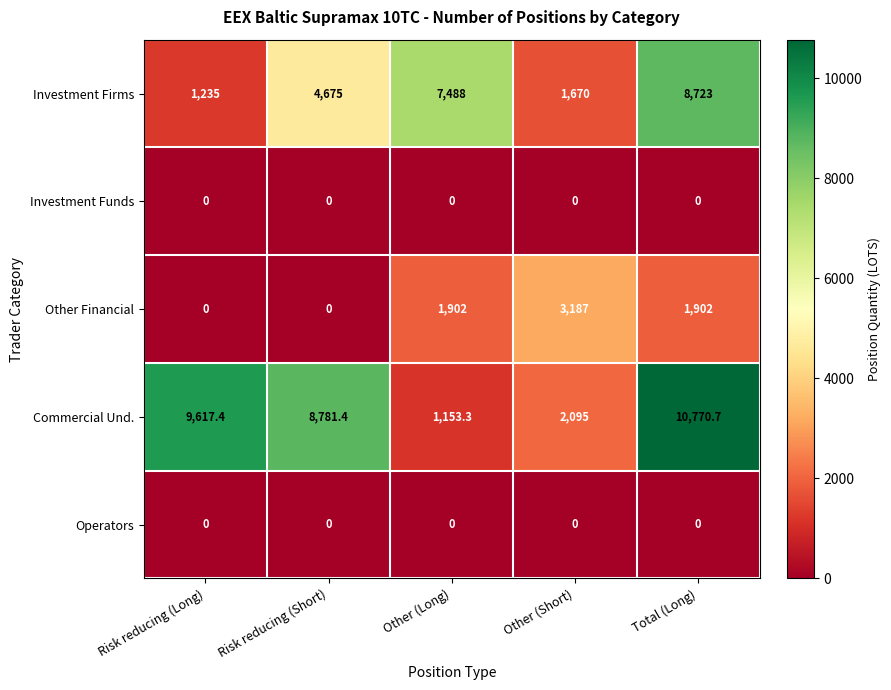

What is the average value of the Investment Firms series?

4758.2